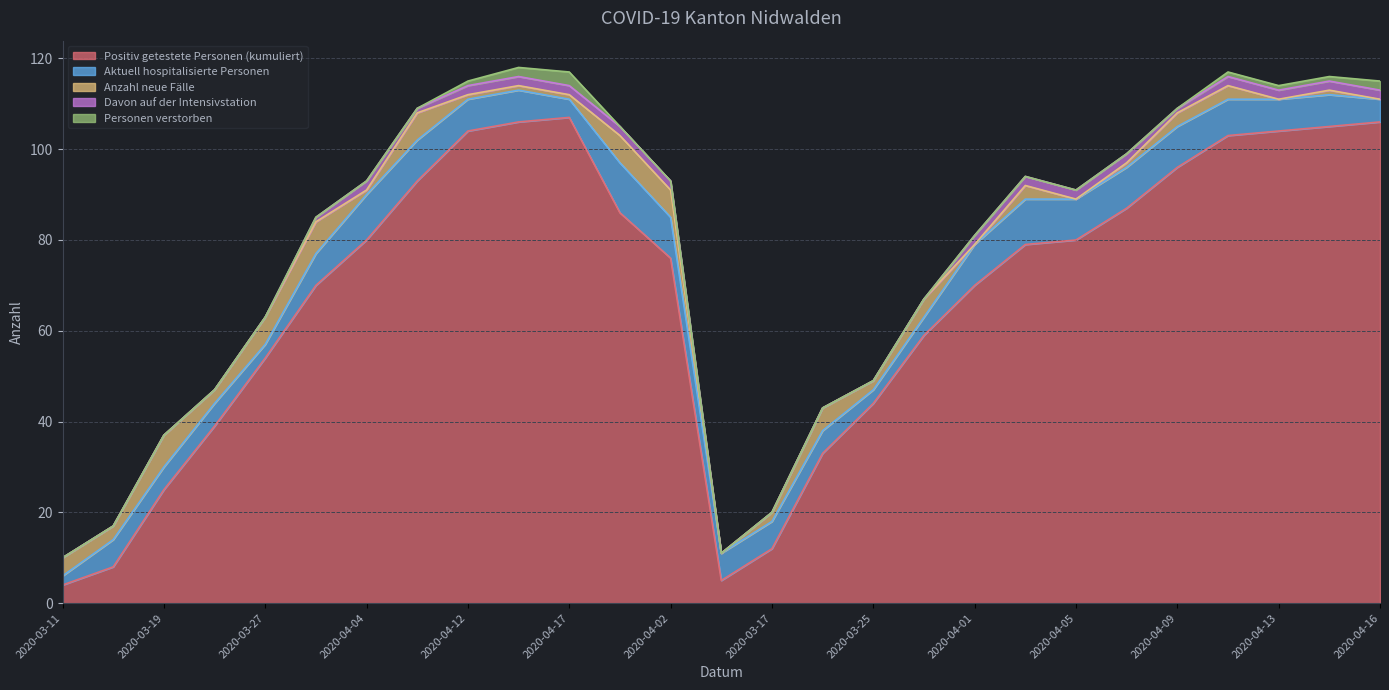

What is the maximum value for Davon auf der Intensivstation?

2